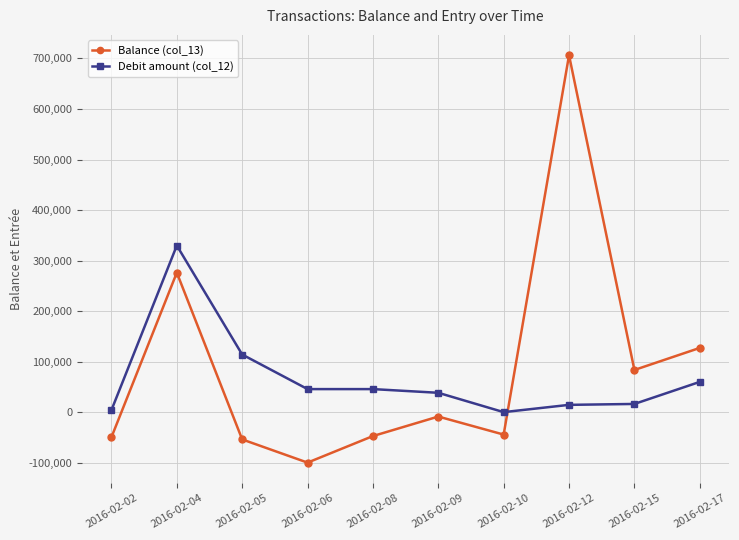

Is it true that Debit amount (col_12) equals 198600.1 at 2016-02-04?

False